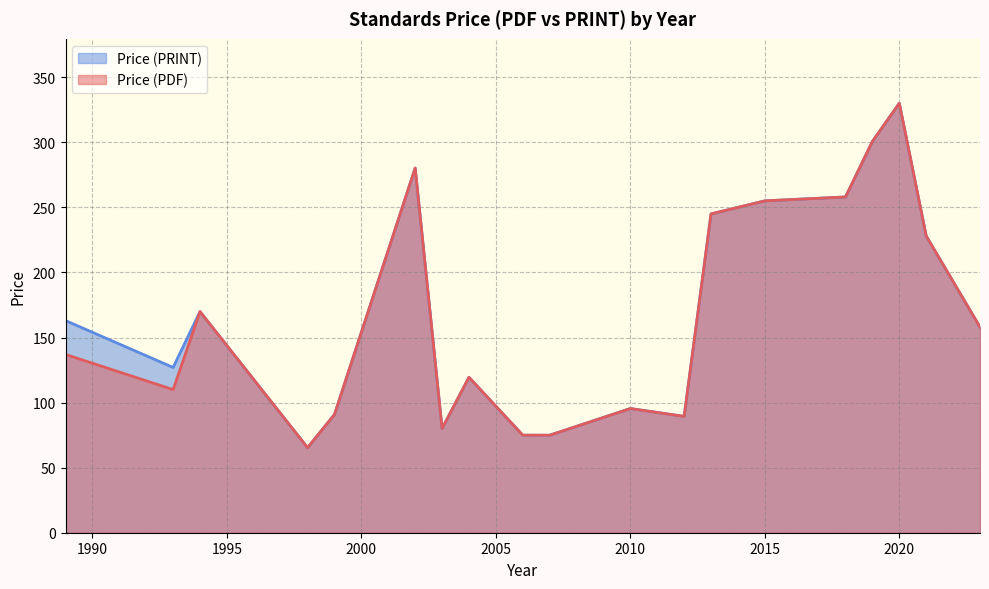

At which category is the sum across all series the highest?

2020